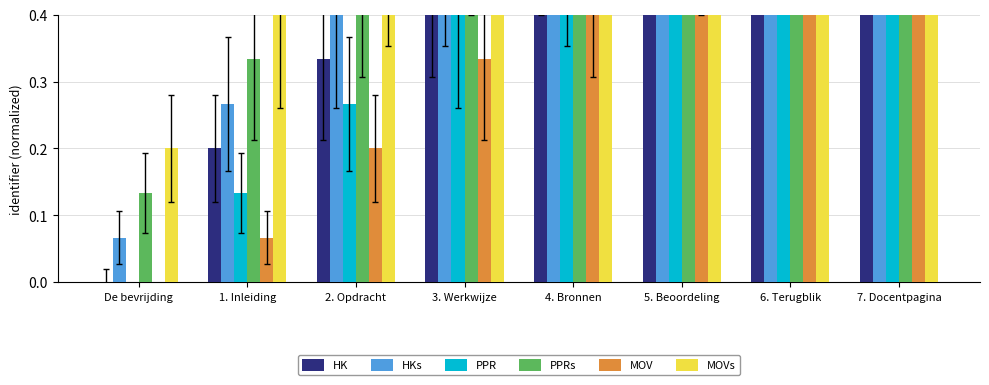

At how many categories does at least one series exceed 0?

8